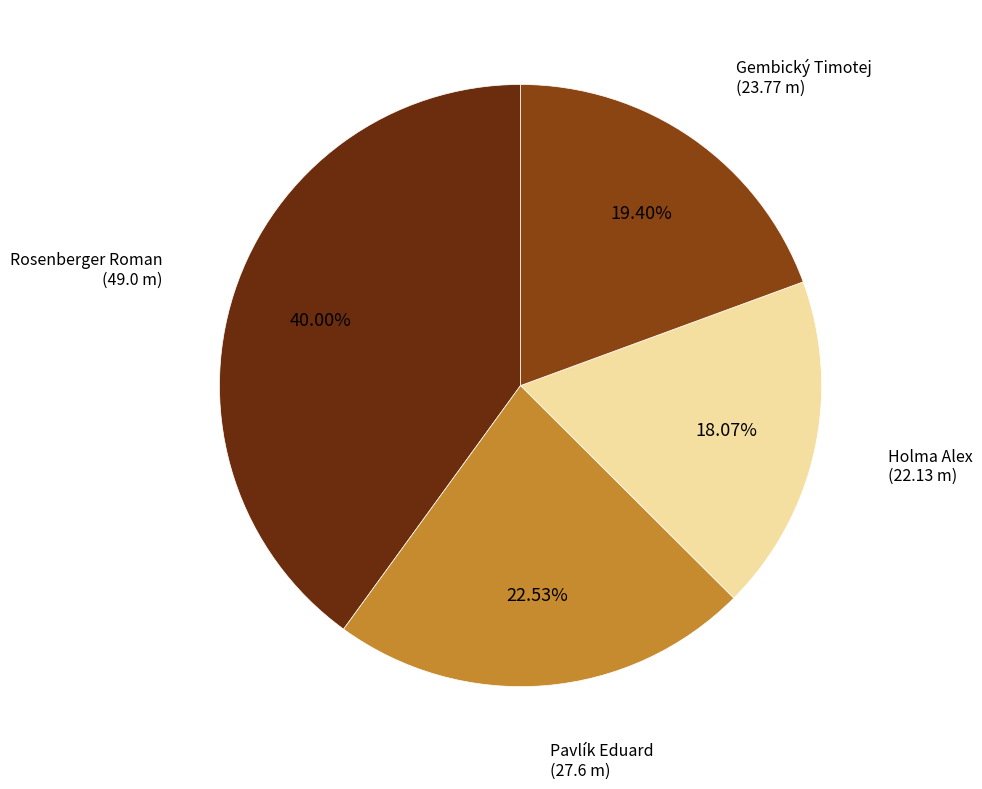

How many slices are in this pie chart?

4